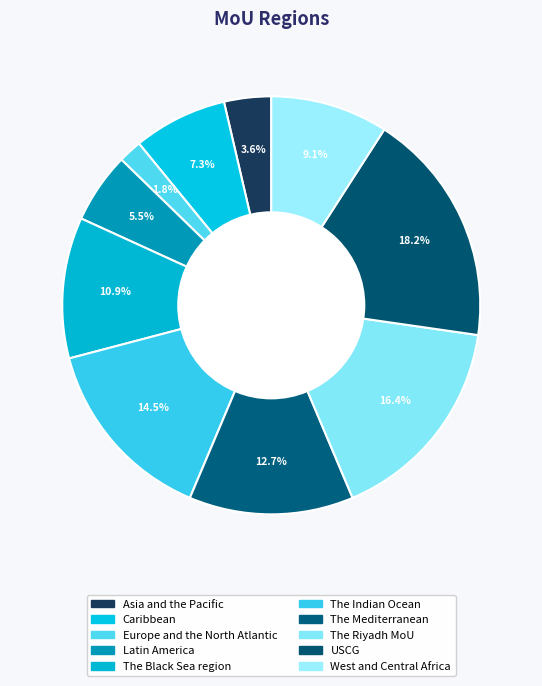

Count the number of slices in the pie.

10